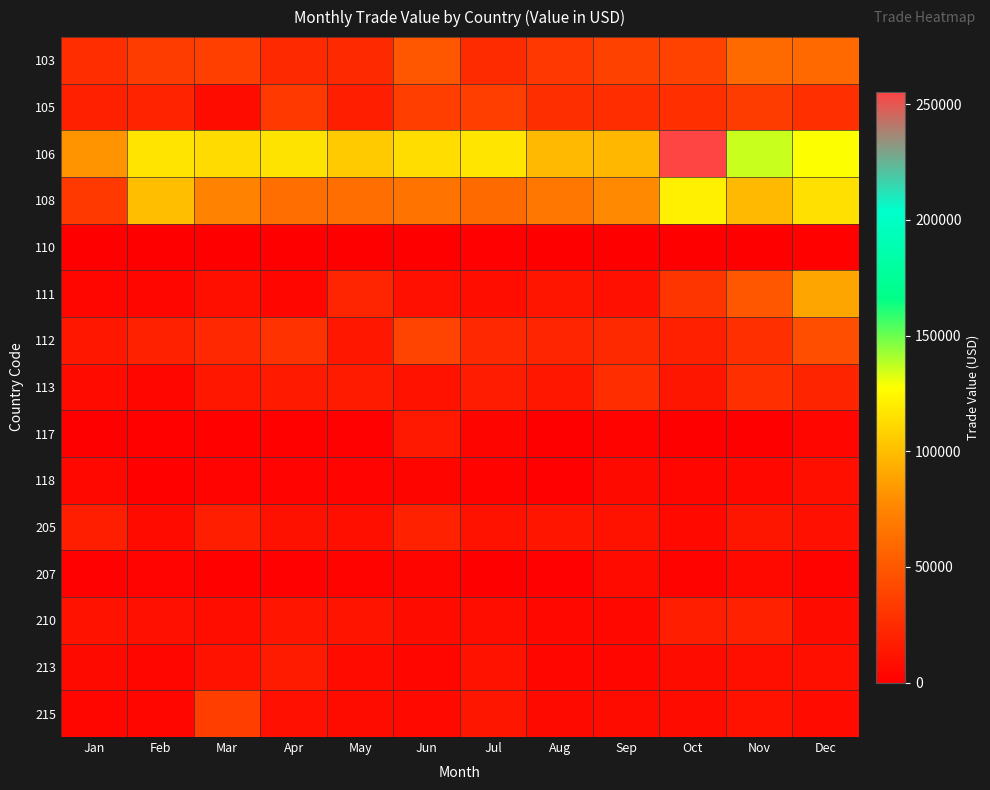

Reading left to right, transcribe all the data shown in this chart.

103: Jan=25932	Feb=34080	Mar=36275	Apr=23689	May=23501	Jun=49472	Jul=24917	Aug=31672	Sep=37405	Oct=37619	Nov=60104	Dec=59862
105: Jan=18837	Feb=20292	Mar=7454	Apr=32876	May=17422	Jun=35810	Jul=35658	Aug=26279	Sep=25509	Oct=27212	Nov=34047	Dec=26506
106: Jan=81729	Feb=116283	Mar=112329	Apr=116082	May=105168	Jun=113299	Jul=116962	Aug=97847	Sep=96932	Oct=255507	Nov=136075	Dec=128203
108: Jan=32764	Feb=99957	Mar=73878	Apr=62666	May=62245	Jun=65733	Jul=60323	Aug=67243	Sep=77521	Oct=121025	Nov=98165	Dec=114635
110: Jan=710	Feb=0	Mar=228	Apr=0	May=212	Jun=0	Jul=1025	Aug=884	Sep=0	Oct=358	Nov=545	Dec=1500
111: Jan=3988	Feb=4405	Mar=8800	Apr=4175	May=21268	Jun=9537	Jul=8024	Aug=12000	Sep=9818	Oct=29968	Nov=48691	Dec=89579
112: Jan=13355	Feb=19055	Mar=23131	Apr=28701	May=13708	Jun=38263	Jul=23362	Aug=21324	Sep=23477	Oct=18884	Nov=27097	Dec=44080
113: Jan=6943	Feb=4694	Mar=13882	Apr=15374	May=15685	Jun=10921	Jul=16419	Aug=13401	Sep=25556	Oct=12706	Nov=27165	Dec=20714
117: Jan=732	Feb=1507	Mar=1729	Apr=1934	May=1151	Jun=14544	Jul=3343	Aug=969	Sep=2185	Oct=832	Nov=977	Dec=4376
118: Jan=5442	Feb=1764	Mar=2952	Apr=2526	May=2877	Jun=3086	Jul=2245	Aug=1171	Sep=5990	Oct=4703	Nov=5145	Dec=8698
205: Jan=17523	Feb=6834	Mar=17263	Apr=10168	May=9038	Jun=19367	Jul=11244	Aug=12225	Sep=11006	Oct=5820	Nov=12835	Dec=9631
207: Jan=1198	Feb=2814	Mar=1929	Apr=1162	May=2020	Jun=3272	Jul=569	Aug=1299	Sep=6622	Oct=2451	Nov=5792	Dec=2133
210: Jan=11130	Feb=9661	Mar=8260	Apr=12404	May=11481	Jun=7337	Jul=8326	Aug=4994	Sep=5157	Oct=17741	Nov=19033	Dec=7447
213: Jan=5995	Feb=4382	Mar=11048	Apr=15687	May=6615	Jun=4736	Jul=10643	Aug=4638	Sep=3901	Oct=7110	Nov=9219	Dec=8898
215: Jan=3925	Feb=3593	Mar=35033	Apr=9781	May=7354	Jun=5687	Jul=12536	Aug=6304	Sep=7442	Oct=7146	Nov=11222	Dec=6684